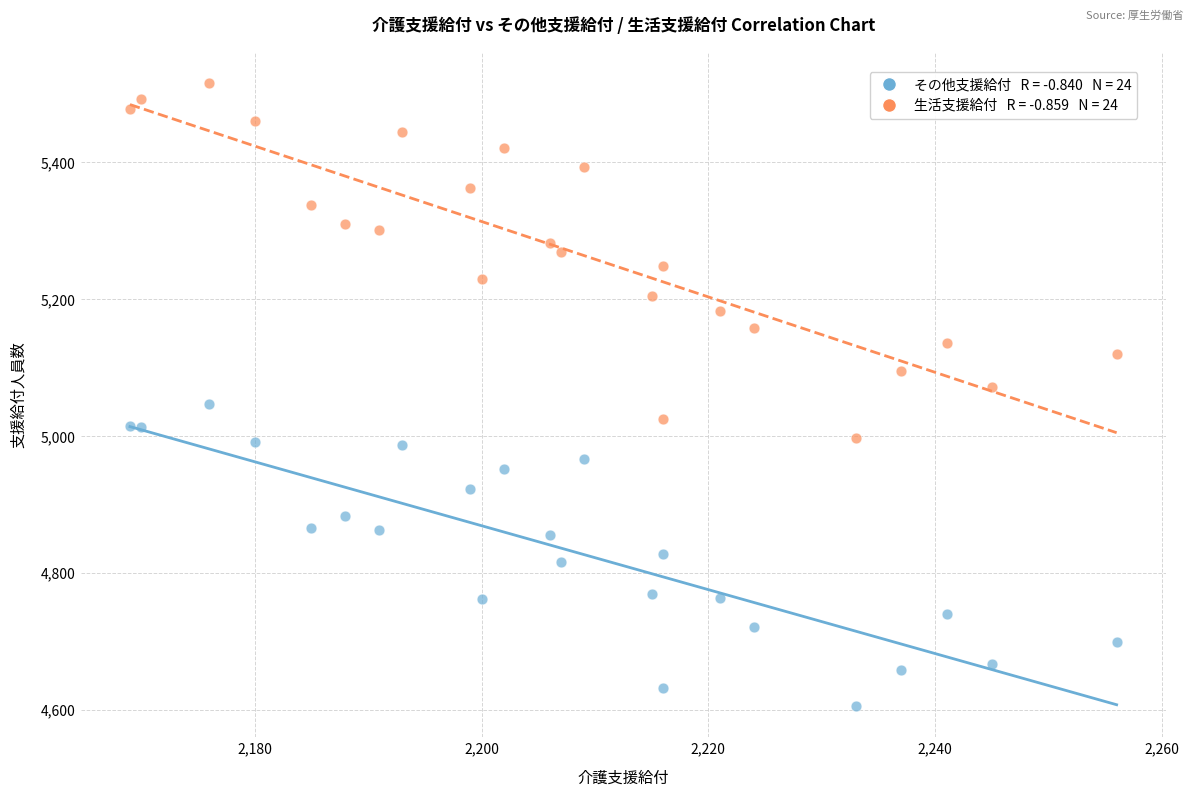

Across all data points, what is the range of X values (max minus min)?

87